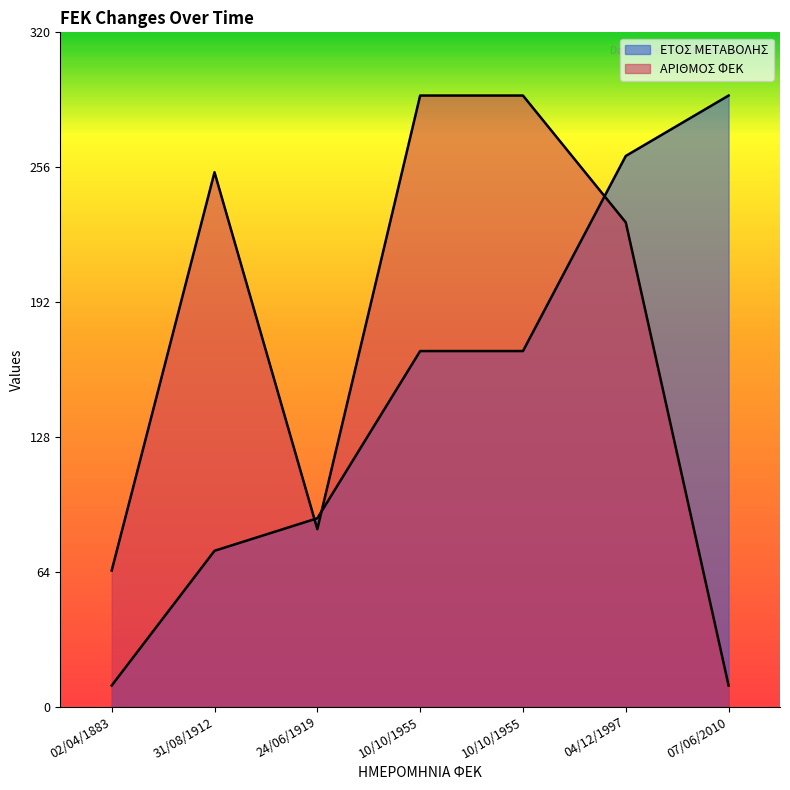

At which category does the chart reach its peak across all series?

07/06/2010